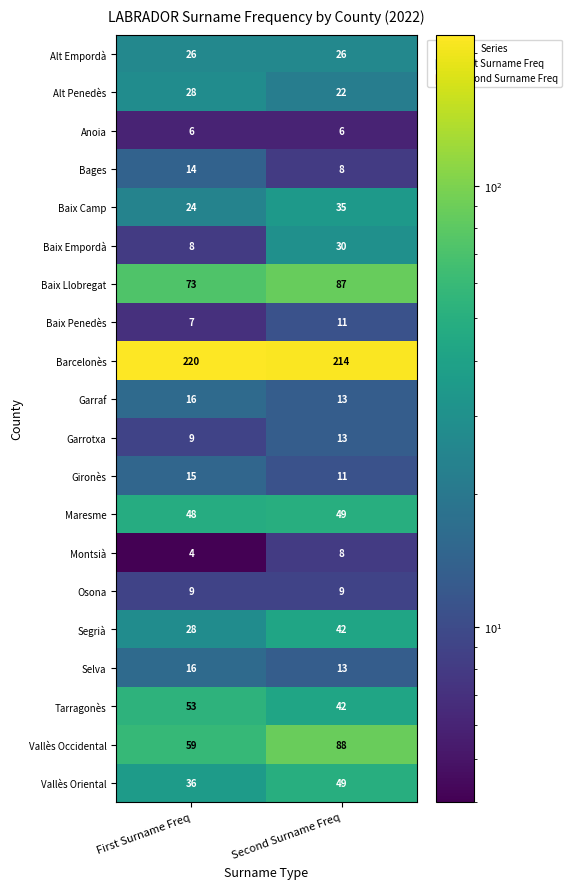

List the labels in order of Tarragonès value, smallest first.

Second Surname Freq, First Surname Freq